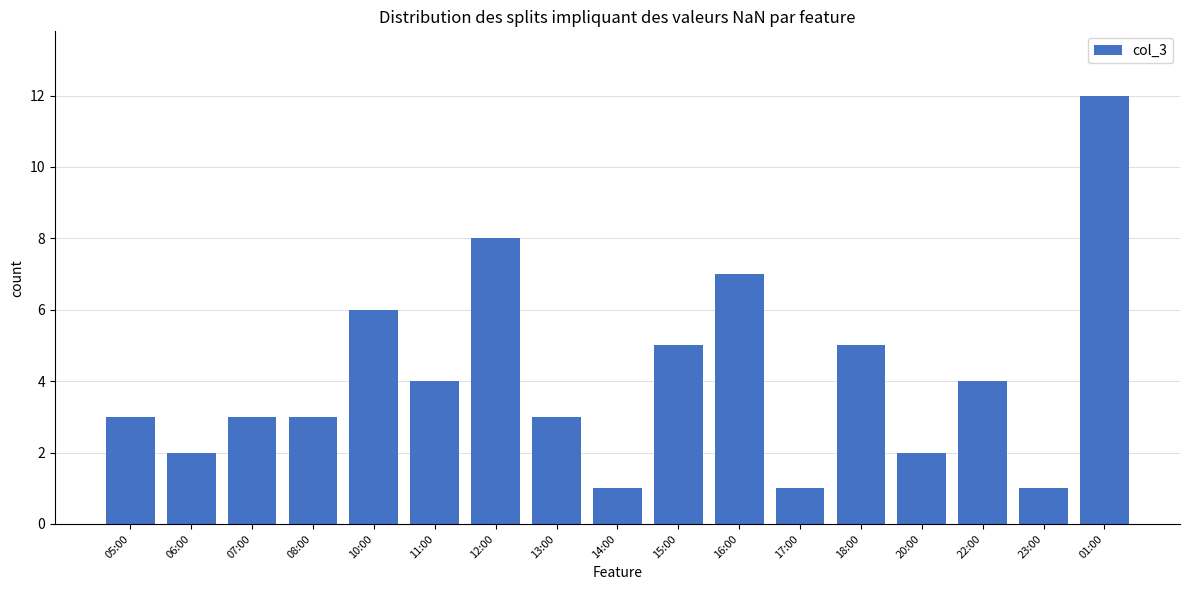

What is the label of the 6th bar from the right?

17:00